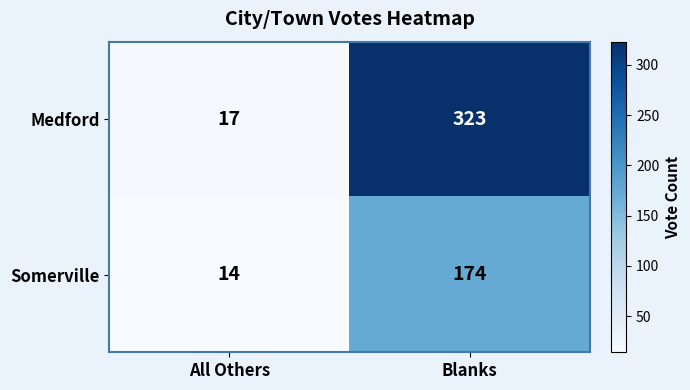

What is the sum of the Medford values at Blanks and All Others?

340